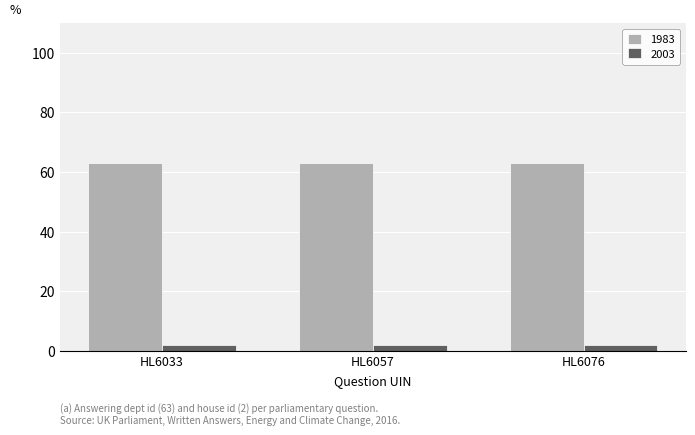

How many bars are there in each group?

2